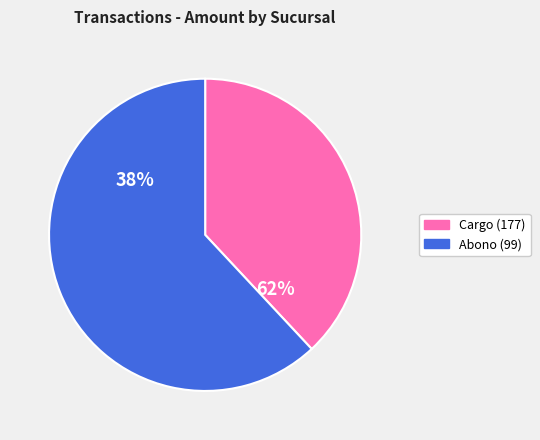

The 99 slice represents 73% of the pie. True or false?

False